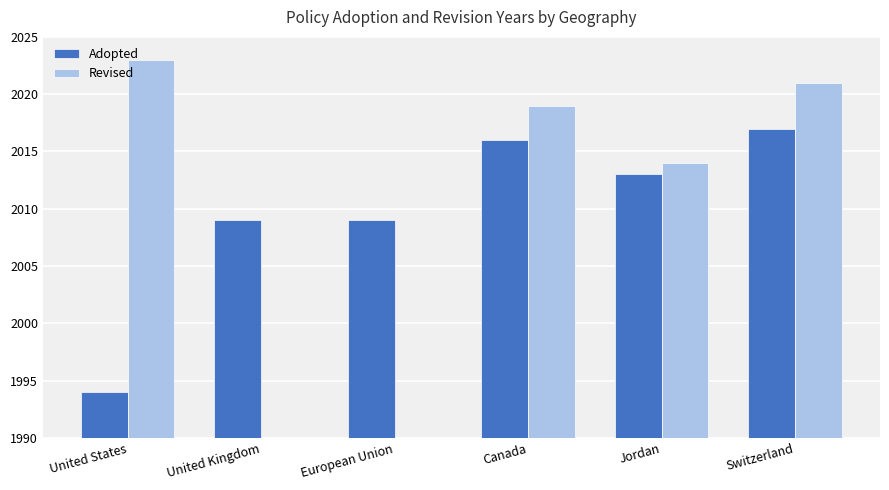

Rank the series at Canada from lowest to highest value.

Adopted, Revised